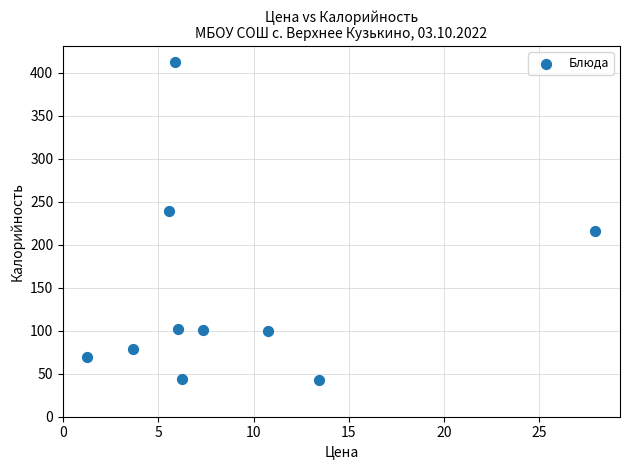

What is the range of Y values (max minus min)?

370.1